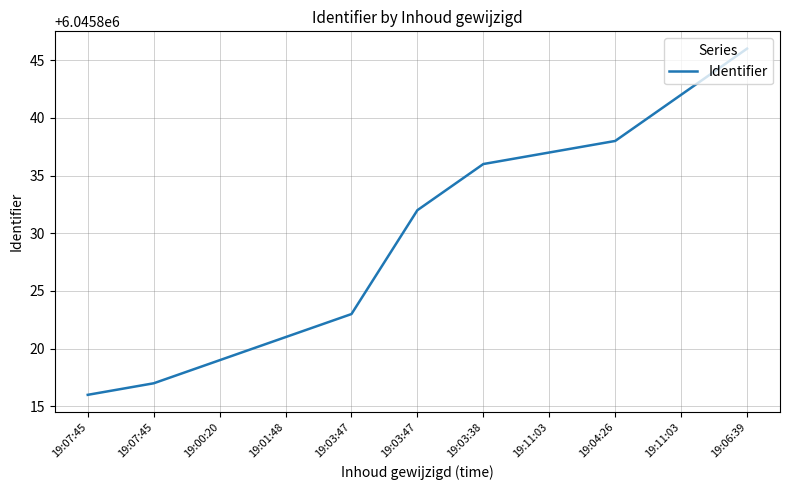

Does the chart display data point markers on the line(s)?

No